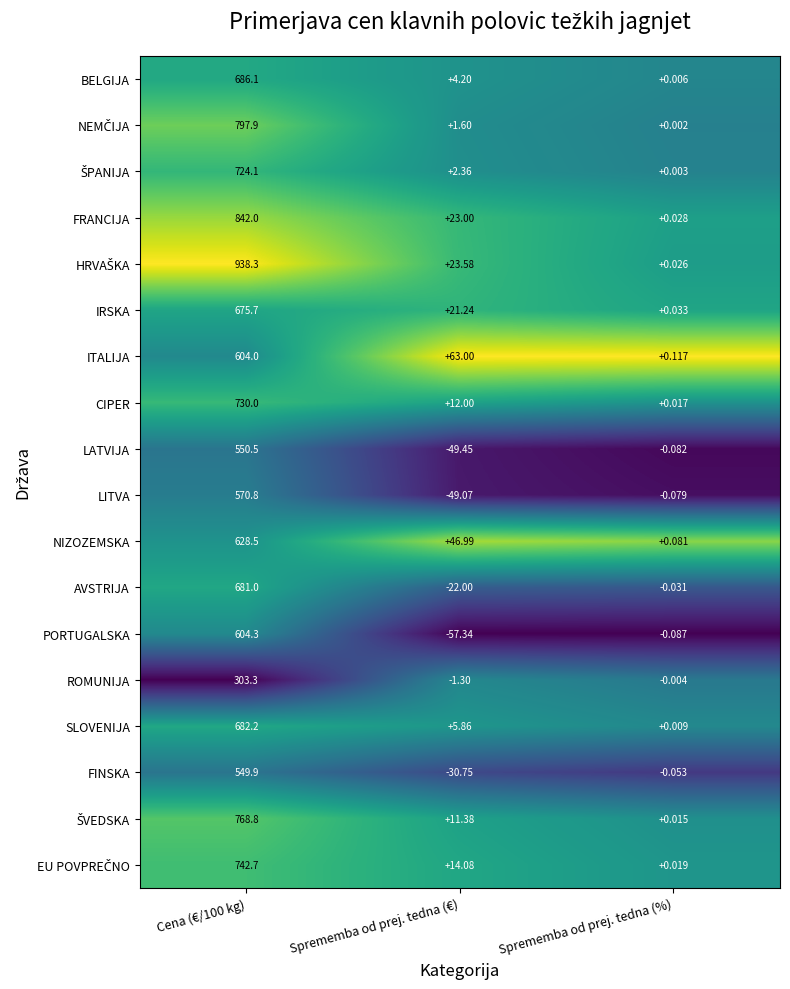

At which label is NIZOZEMSKA closest to 314?

Sprememba od prej. tedna (€)